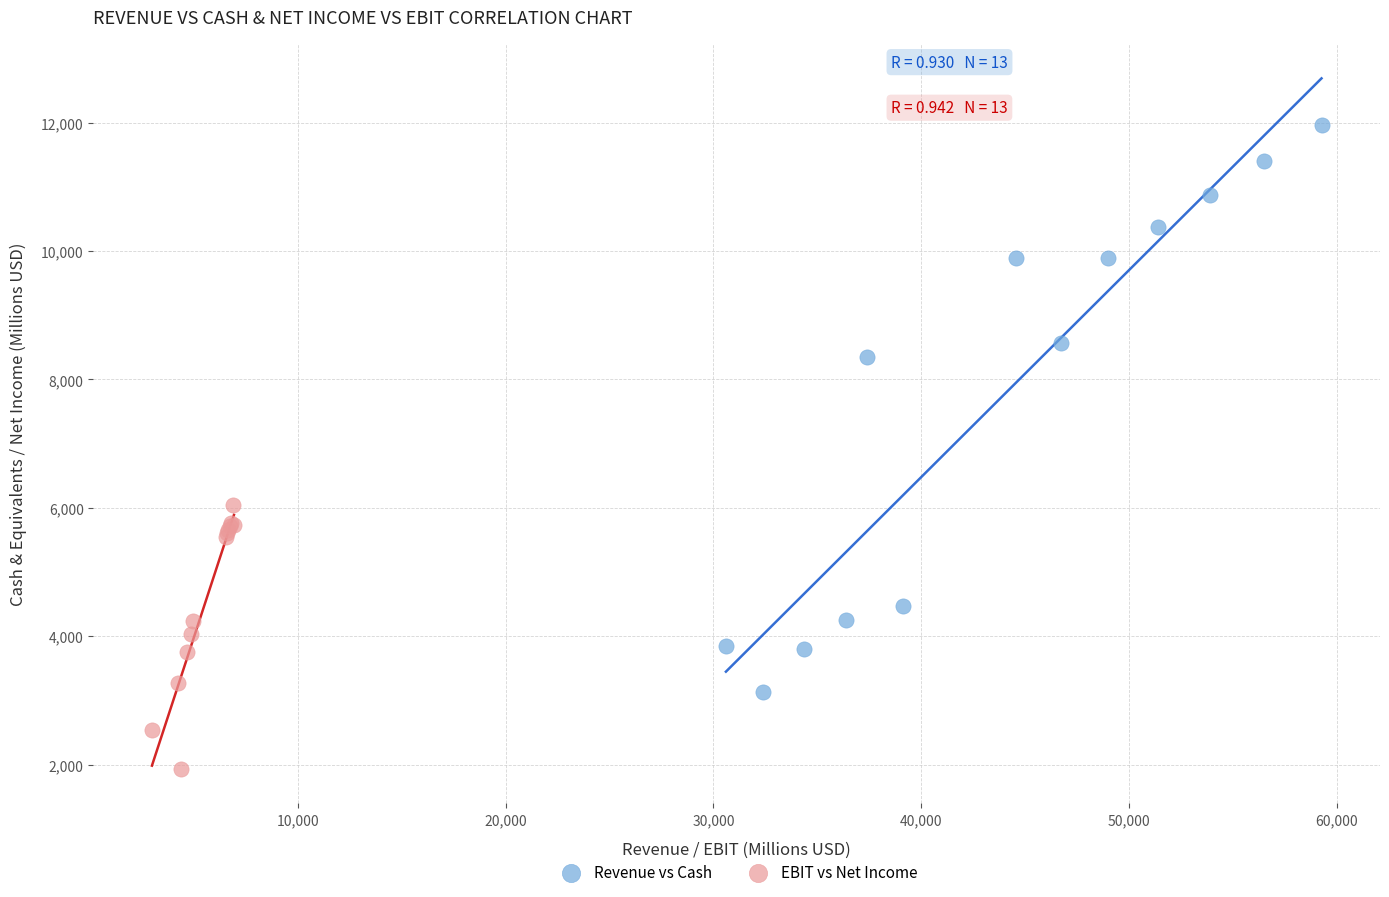

Which series contains the lowest Y value?

EBIT vs Net Income